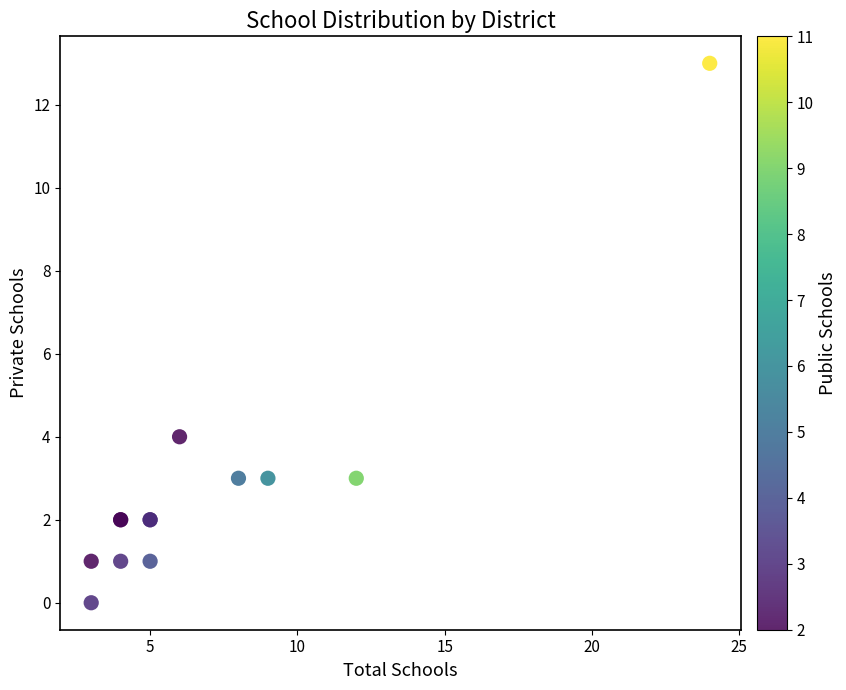

What Y value in the scatter plot is closest to 6?

4